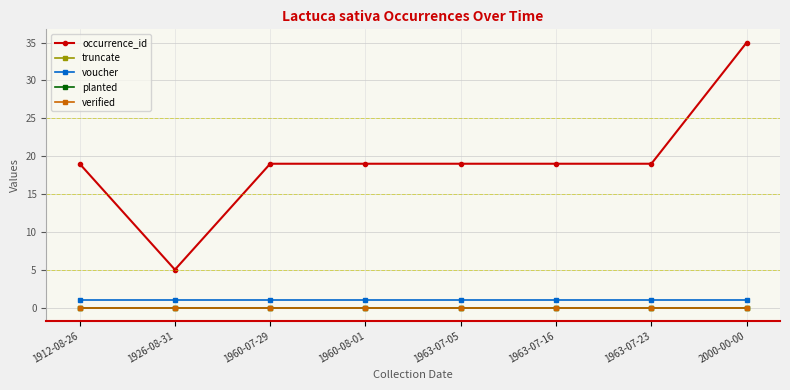

Does the chart have visible grid lines?

Yes